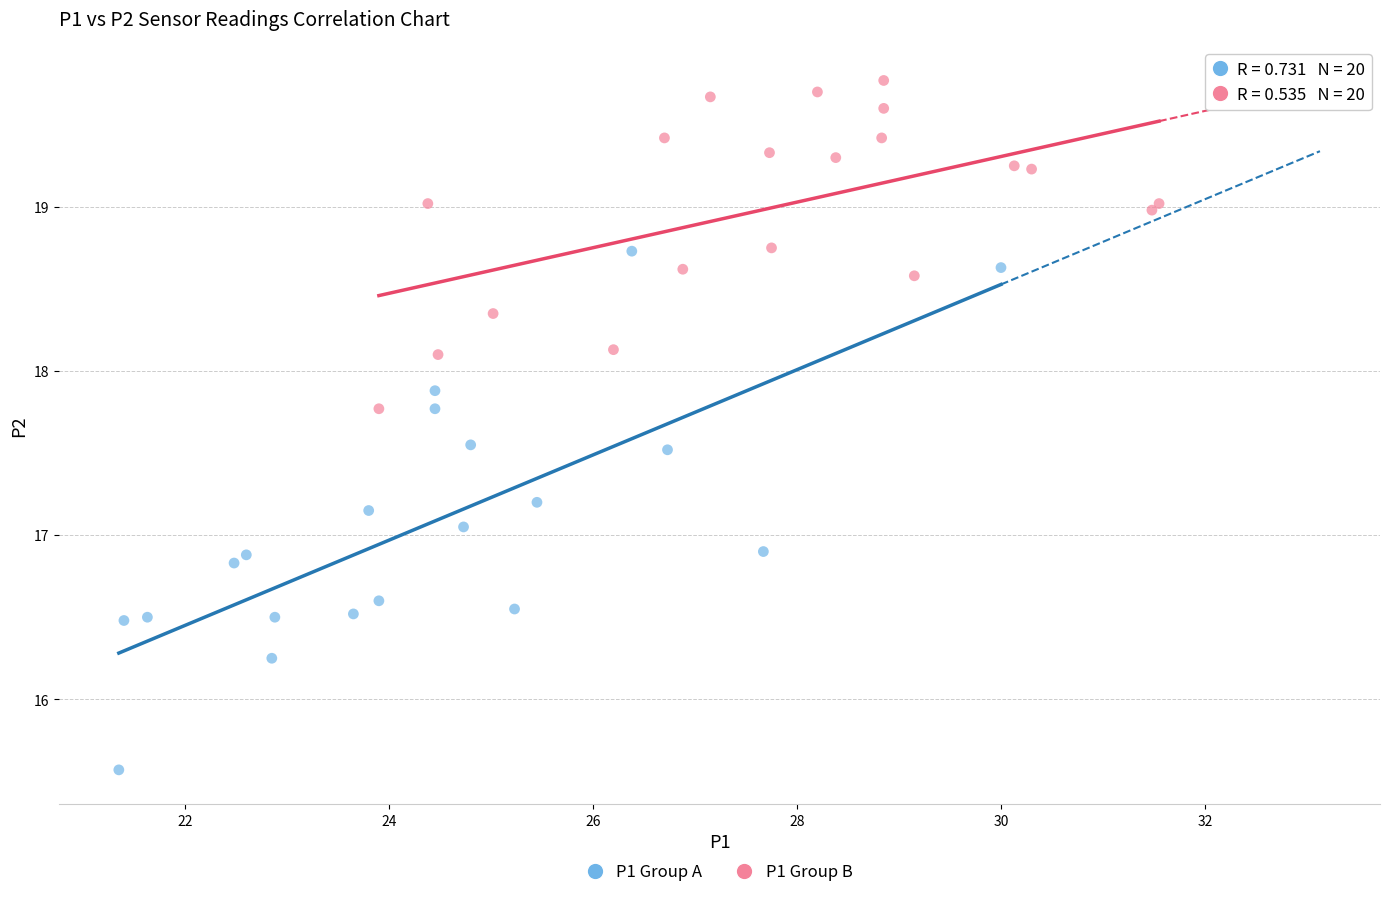

Which series contains the lowest Y value?

P1 Group A